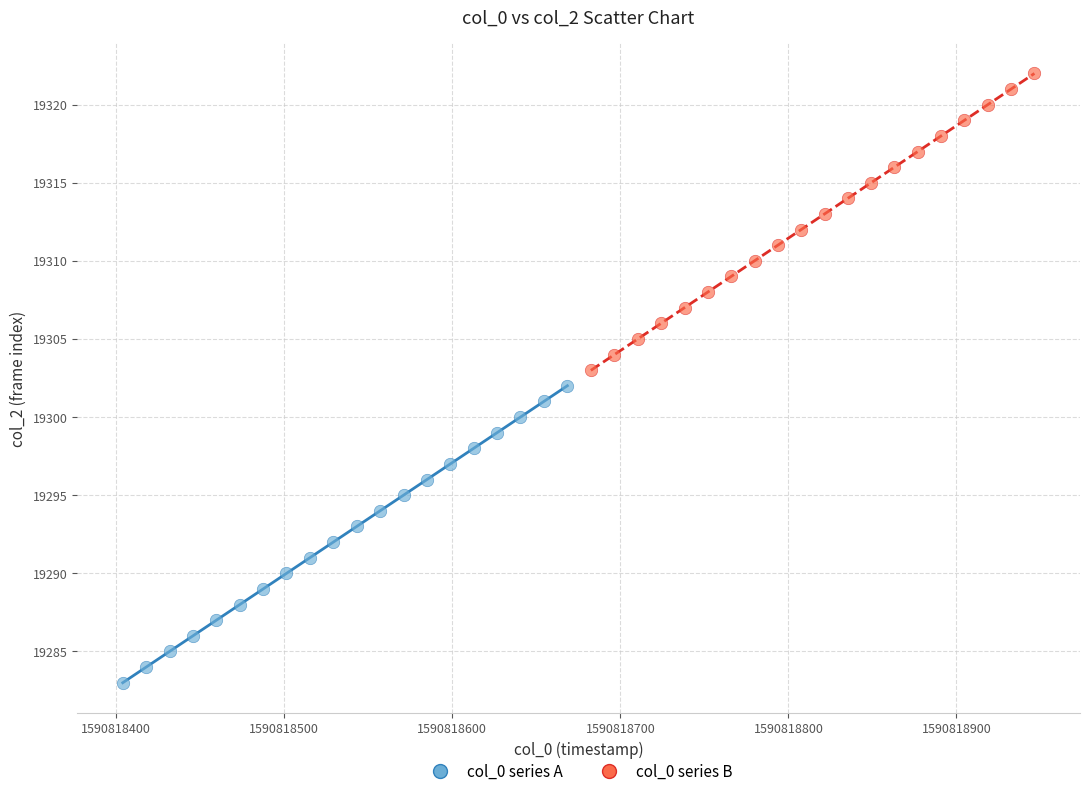

Which series reaches the minimum Y coordinate?

col_0 series A